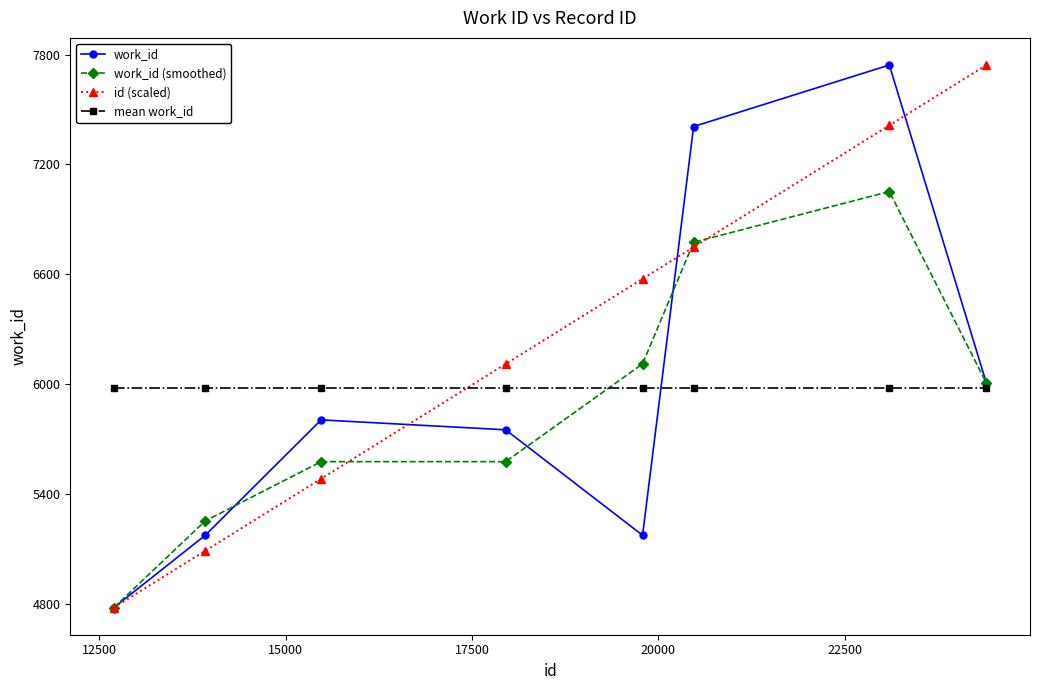

What is the sum of all mean work_id values?

47842.0